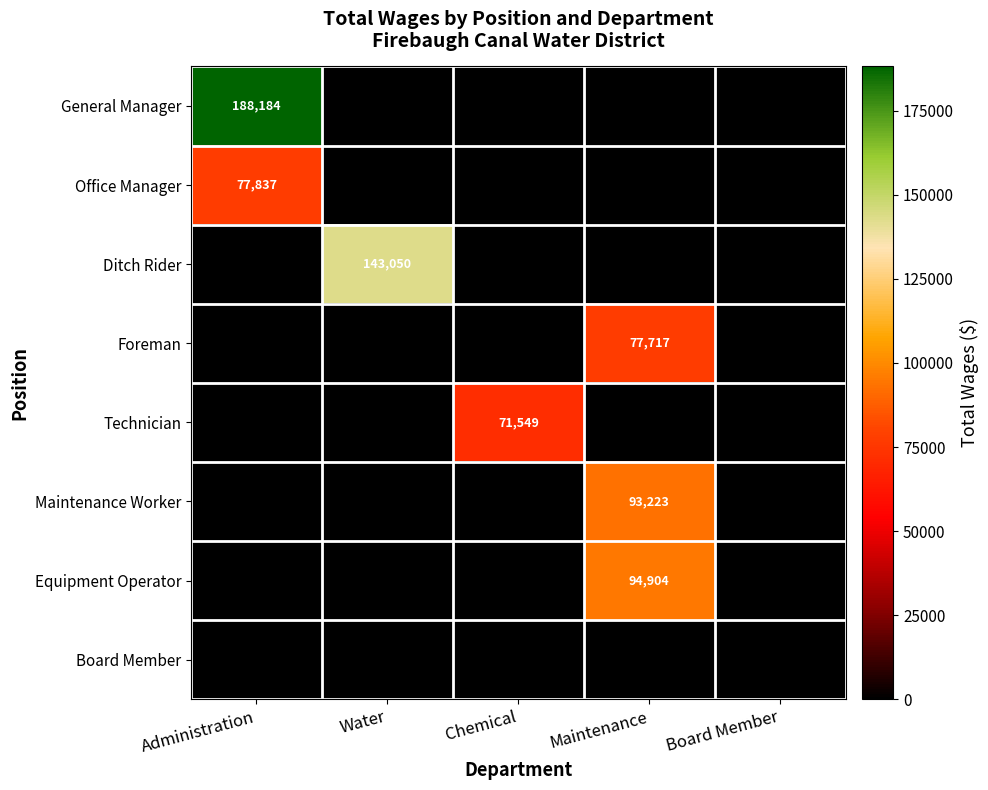

The value of Office Manager at Administration is 20944. True or false?

False